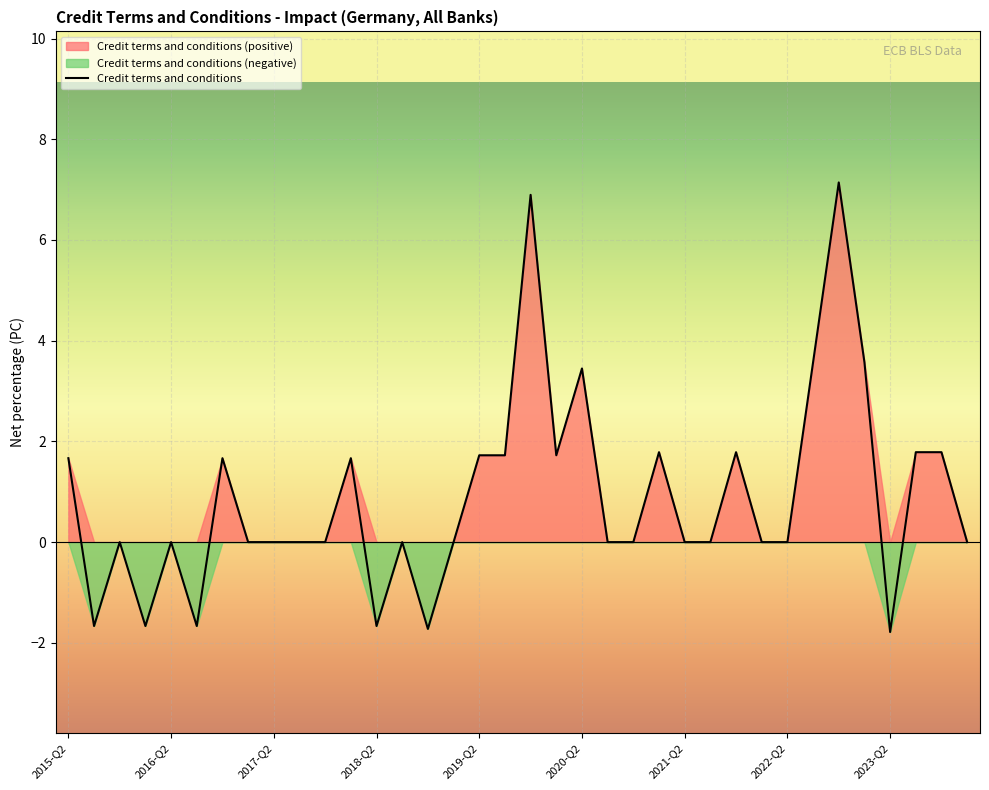

How many lines are shown in the chart?

1